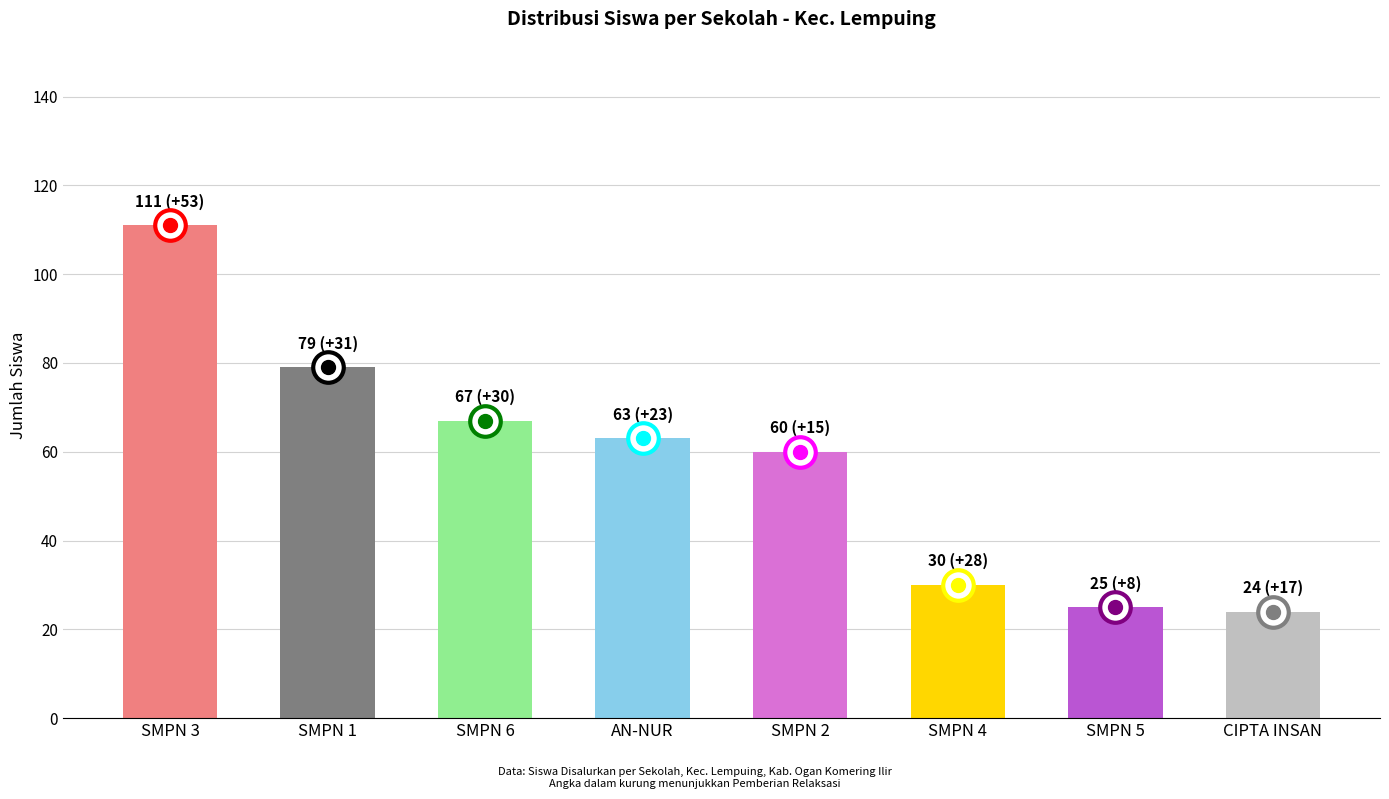

What is the change in value from SMPN 3 to SMPN 5?

-86